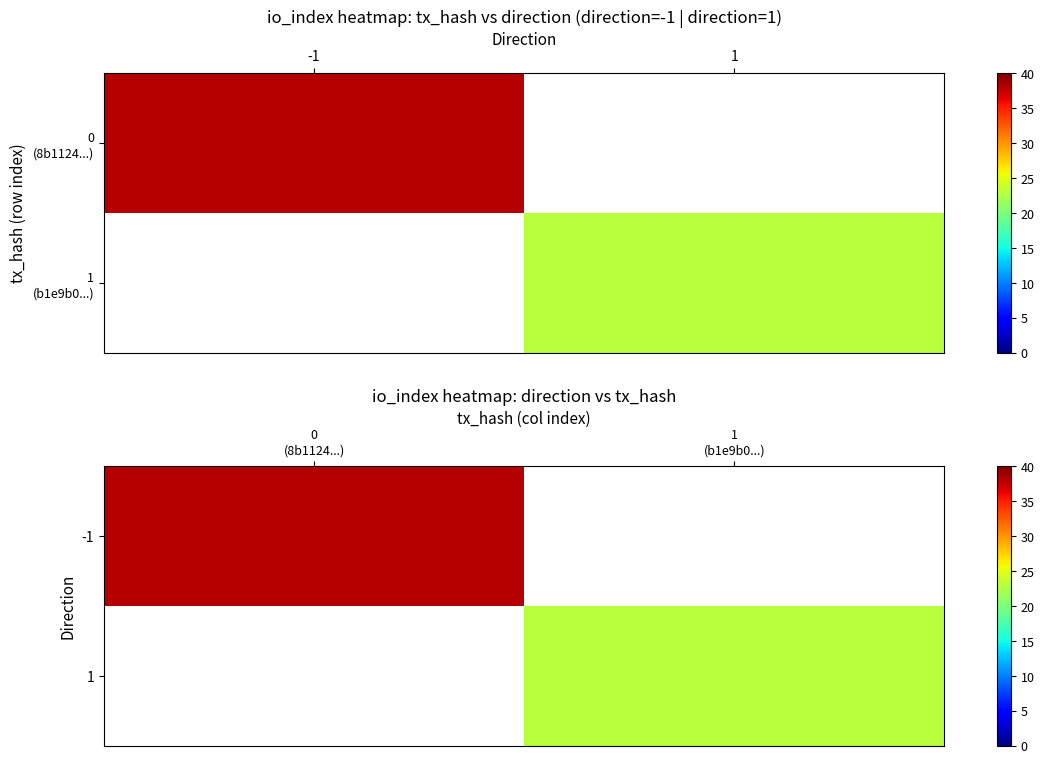

At 0 (8b1124...), list the series in order from smallest to largest.

-1, 1